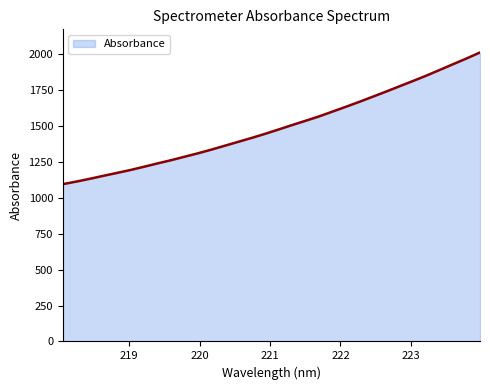

What is the smallest value displayed?

1095.2